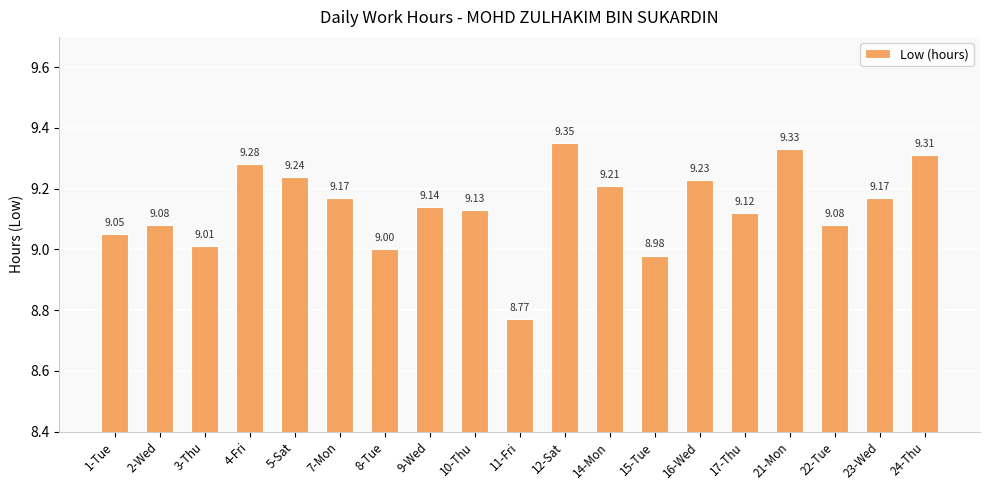

At which label is the value closest to 9?

8-Tue